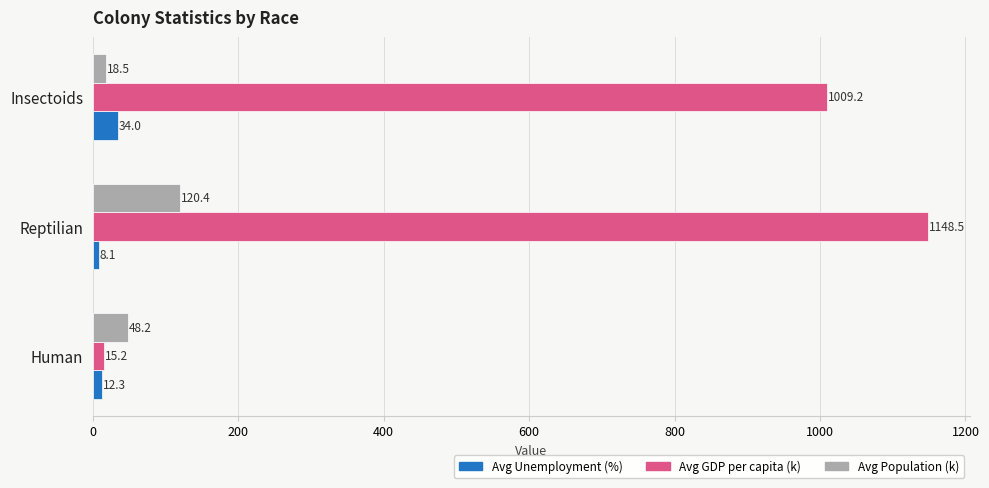

What is the total value across all series at Insectoids?

1061.7